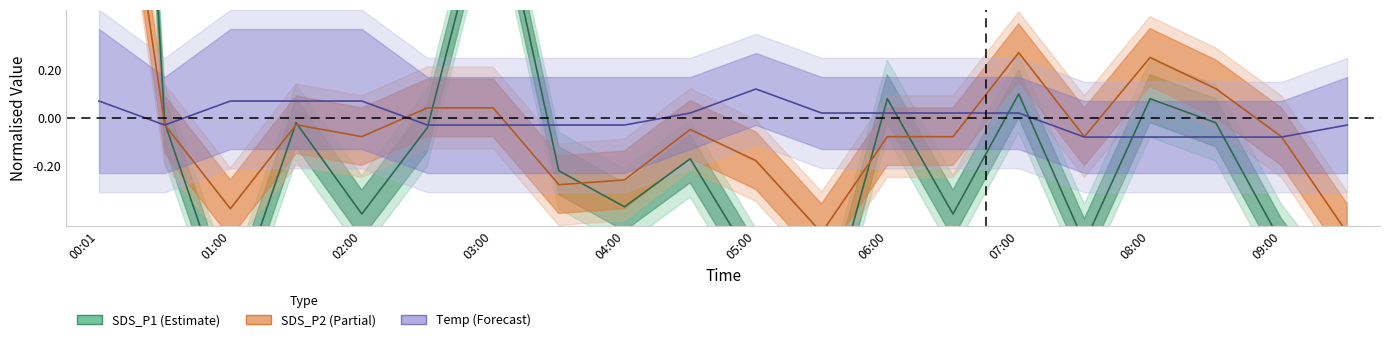

How many negative values does the SDS_P1 series have?

15